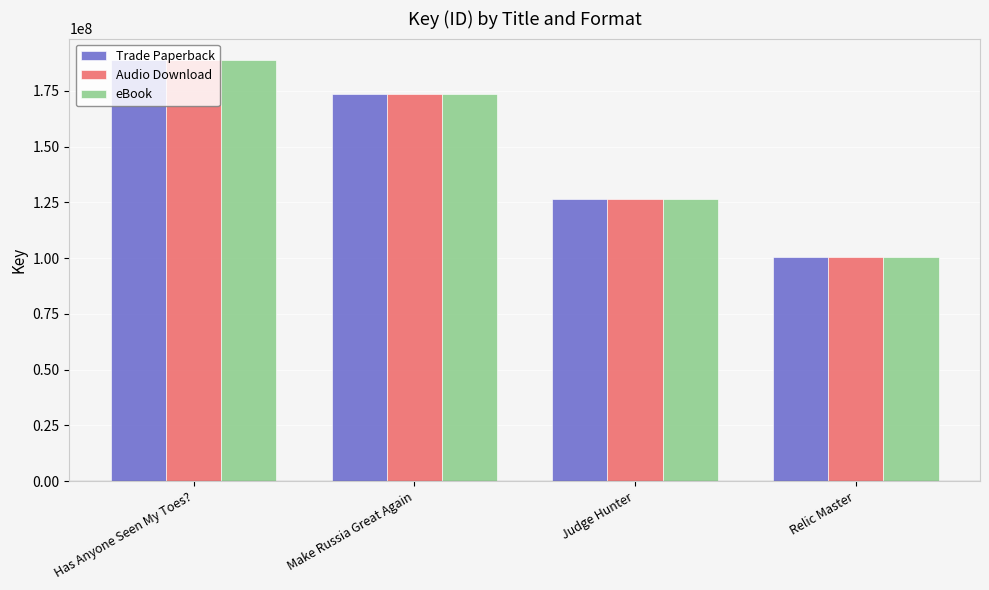

At which label does Audio Download reach its minimum?

Relic Master